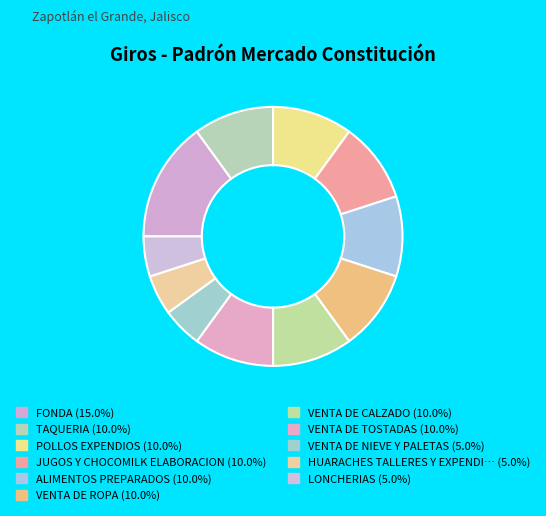

Rank the categories by value from lowest to highest.

VENTA DE NIEVE Y PALETAS, HUARACHES TALLERES Y EXPENDIOS, LONCHERIAS, TAQUERIA, POLLOS EXPENDIOS, JUGOS Y CHOCOMILK ELABORACION, ALIMENTOS PREPARADOS, VENTA DE ROPA, VENTA DE CALZADO, VENTA DE TOSTADAS, FONDA